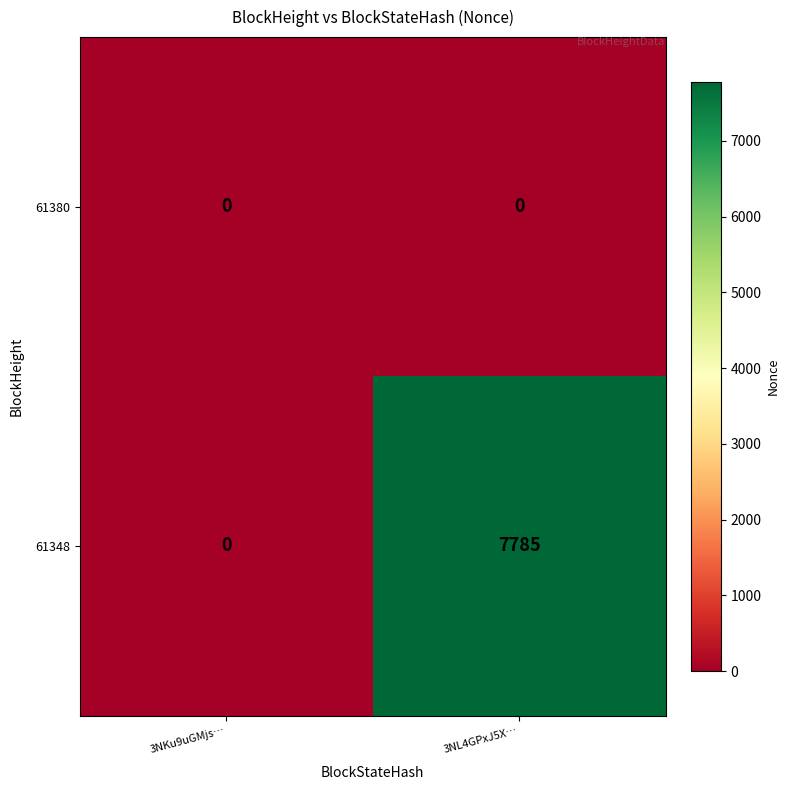

At which category is the sum across all series the highest?

3NL4GPxJ5X…